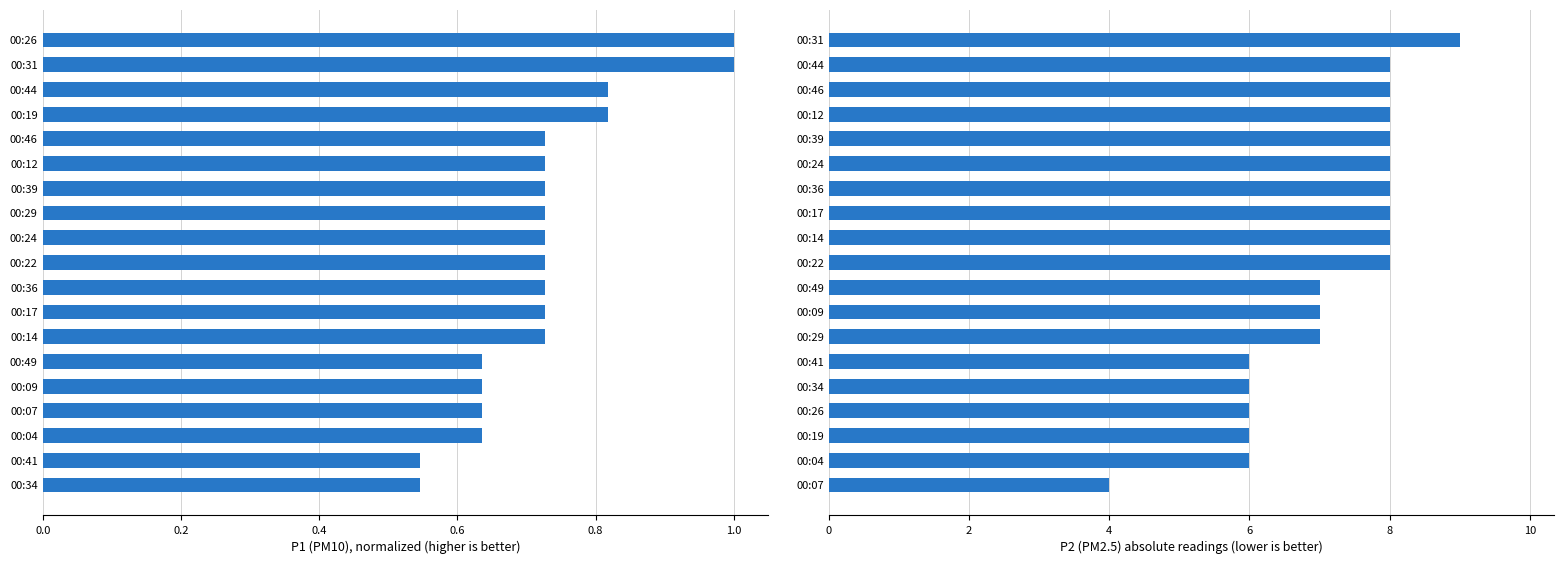

What position from the right is 0.4?

17